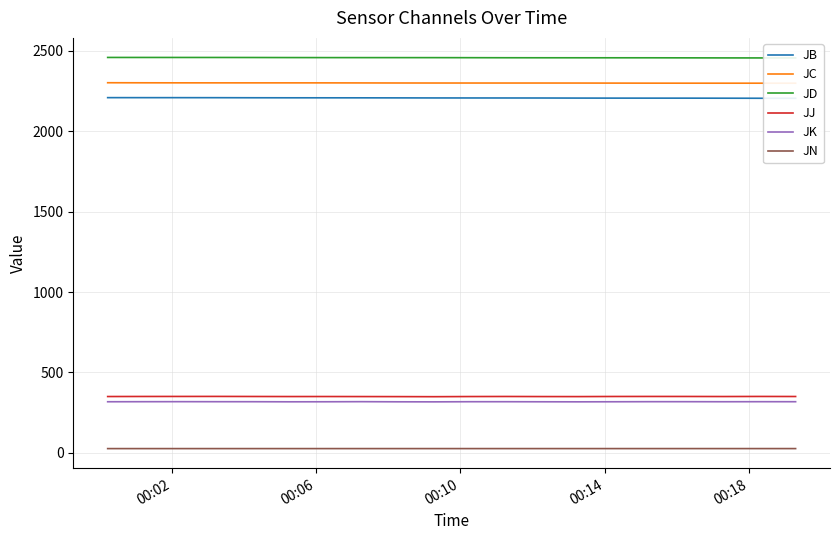

Does the chart display data point markers on the line(s)?

No